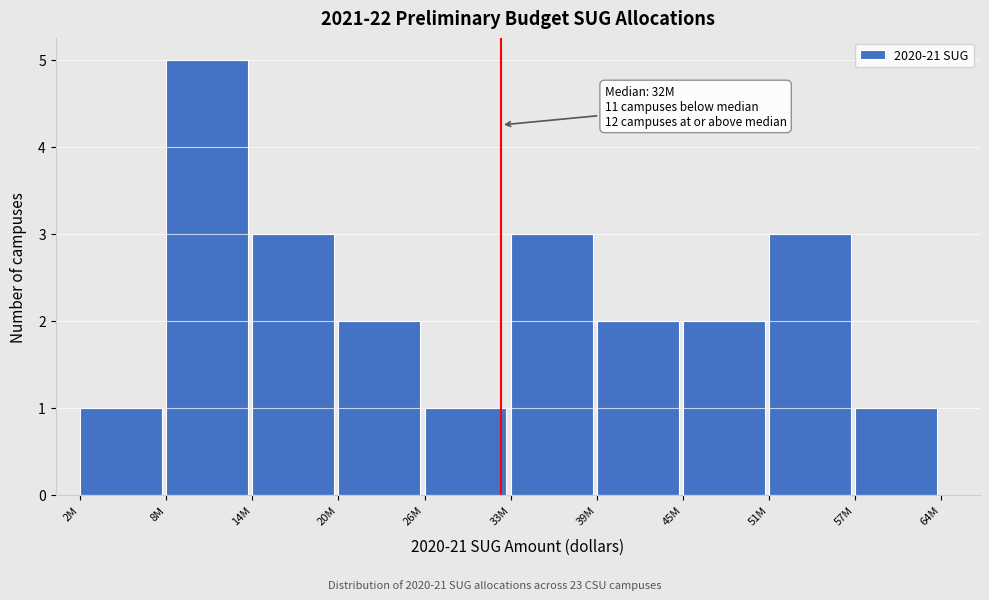

Reading left to right, transcribe all the data shown in this chart.

2M=1	8M=5	14M=3	20M=2	26M=1	33M=3	39M=2	45M=2	51M=3	57M=1